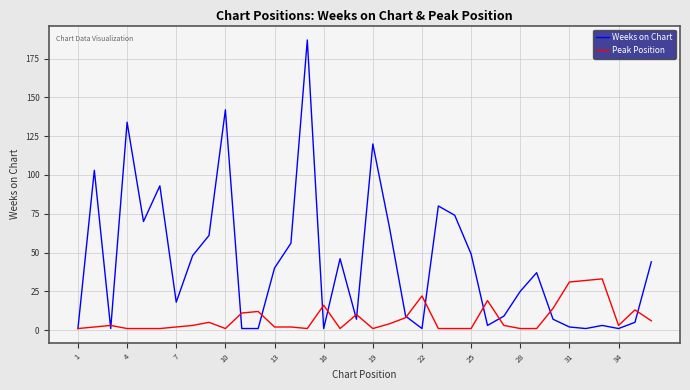

Which series has the largest total across all categories?

Weeks on Chart